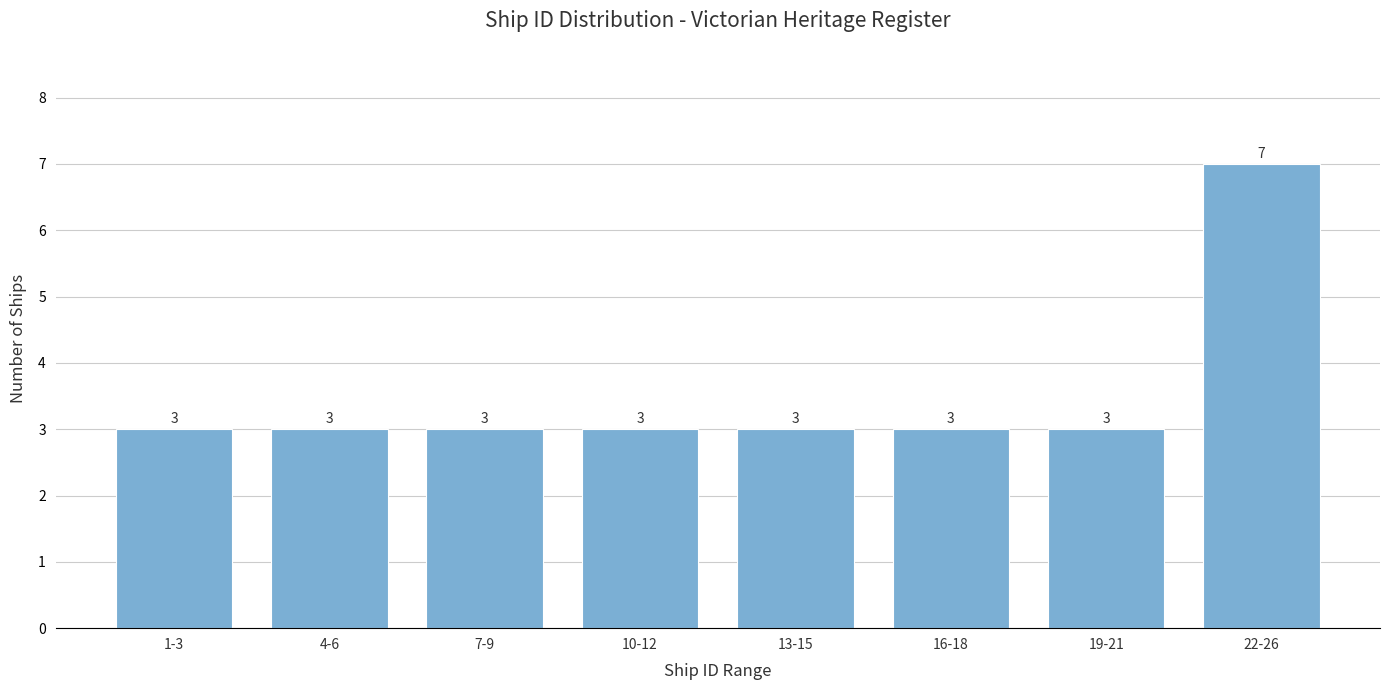

Reading right to left, transcribe all the data shown in this chart.

22-26=7	19-21=3	16-18=3	13-15=3	10-12=3	7-9=3	4-6=3	1-3=3